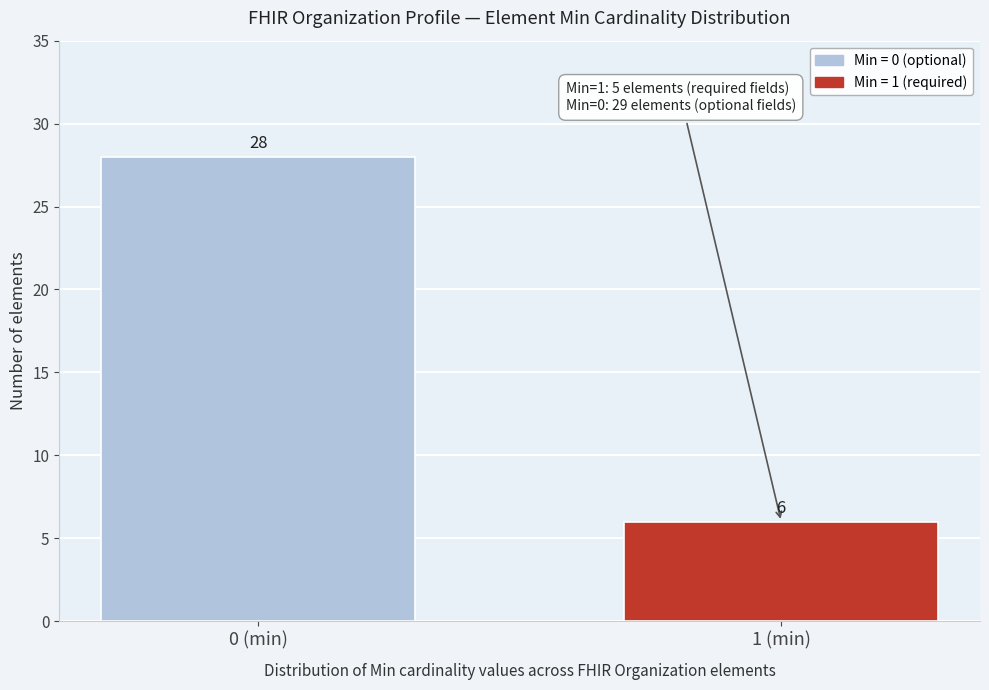

Reading left to right, what are all the values shown in this chart?

0 (min)=28	1 (min)=6